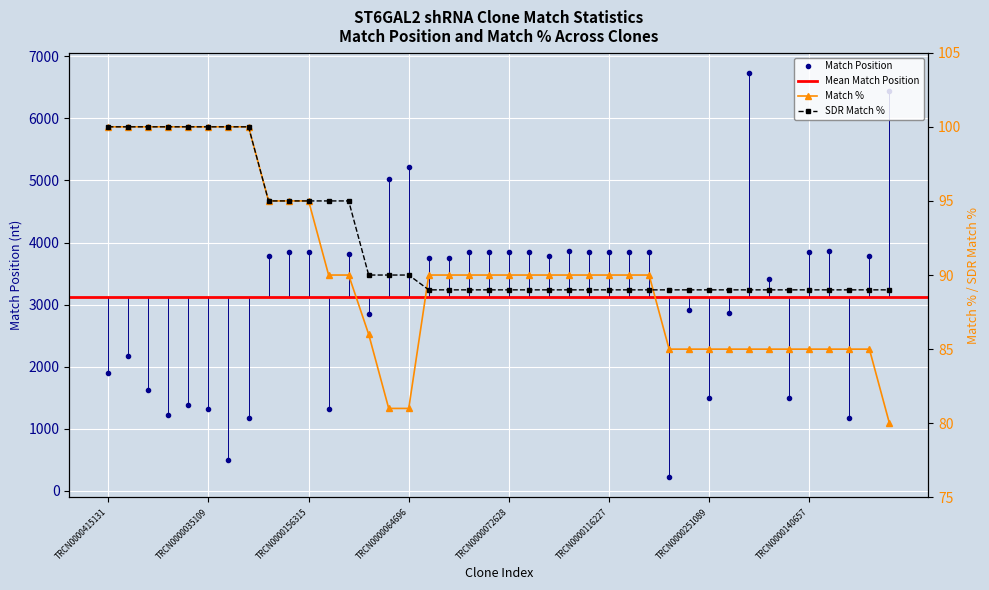

What is the approximate value of SDR Match % at TRCN0000094233?

89